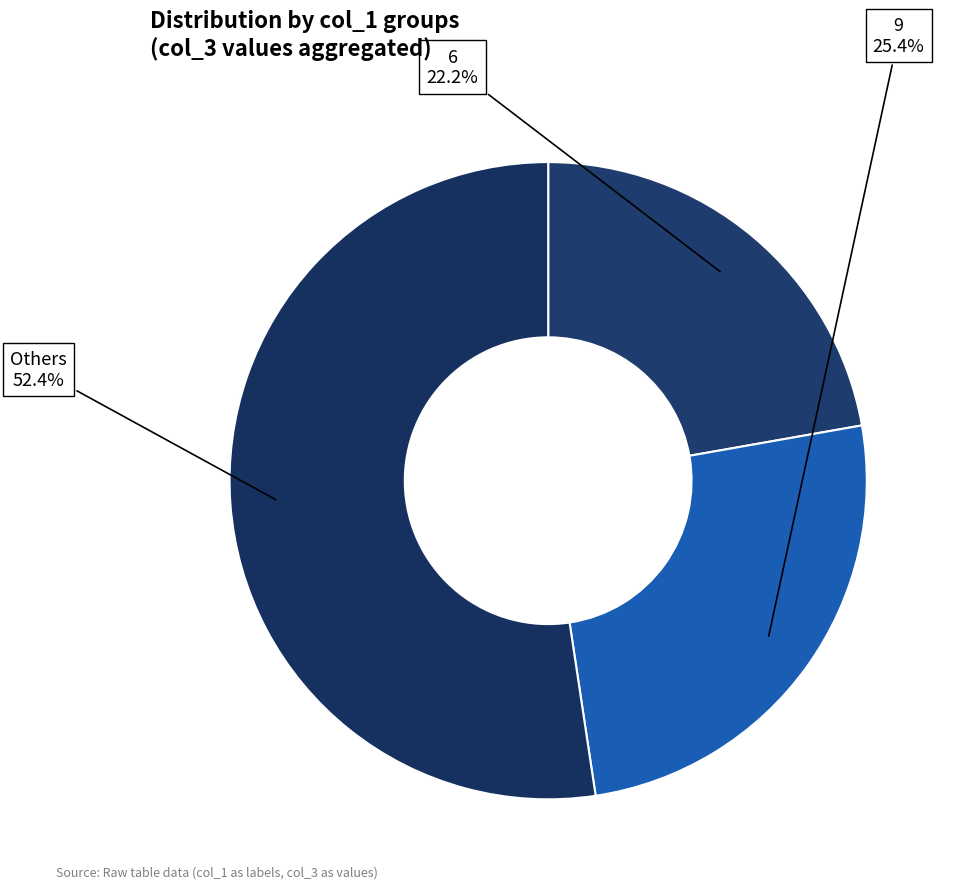

How many slices are in this pie chart?

3